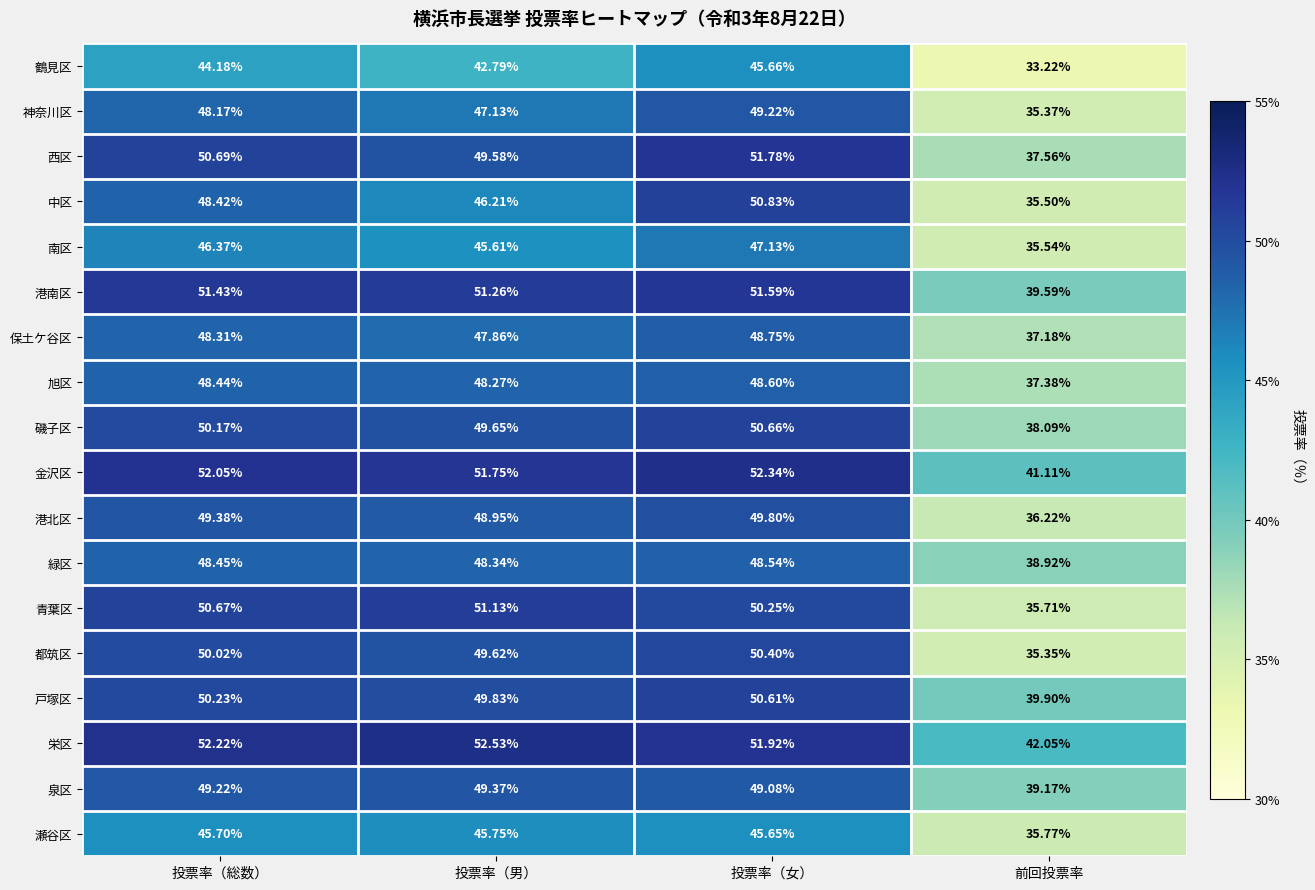

Which category has the highest value across all series?

投票率（男）